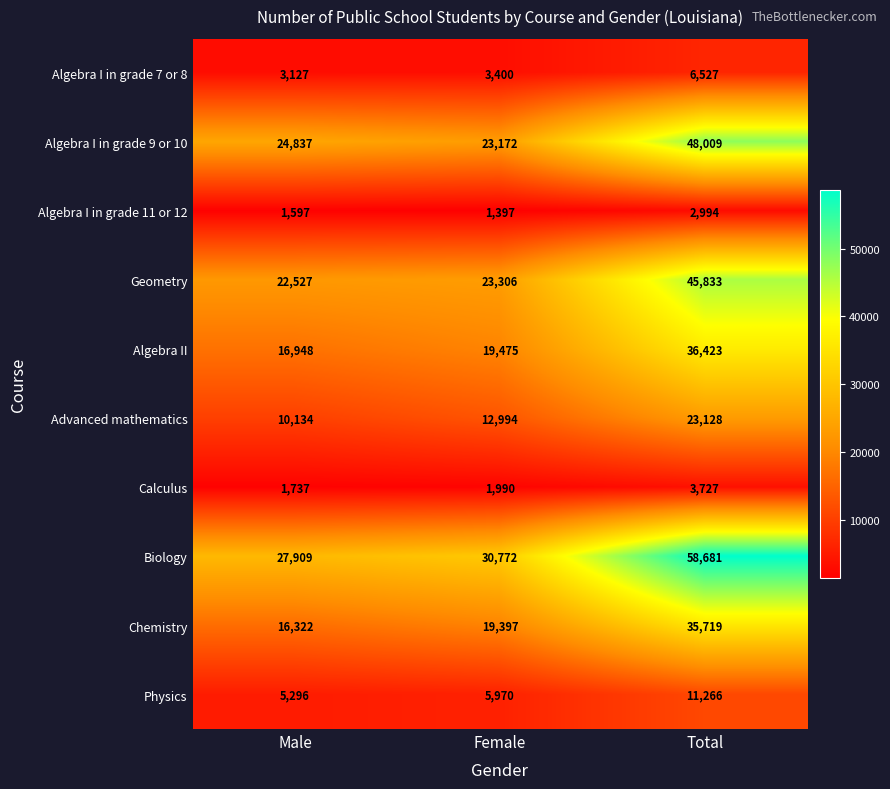

What is the total value across all series at Total?

272307